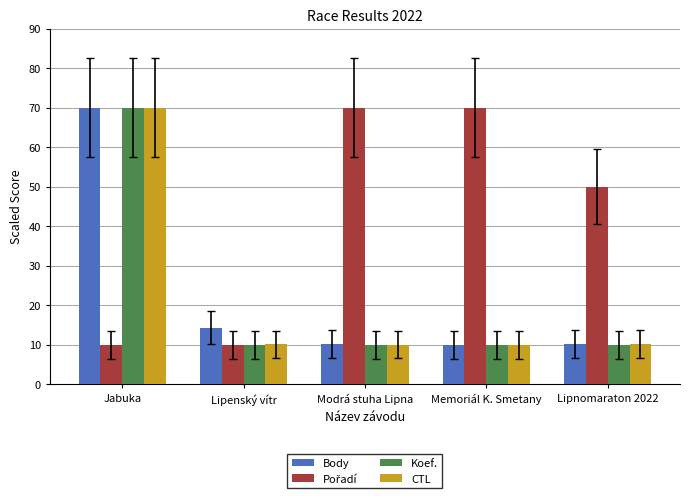

What is the spread (max minus min) of values at Jabuka?

60.0